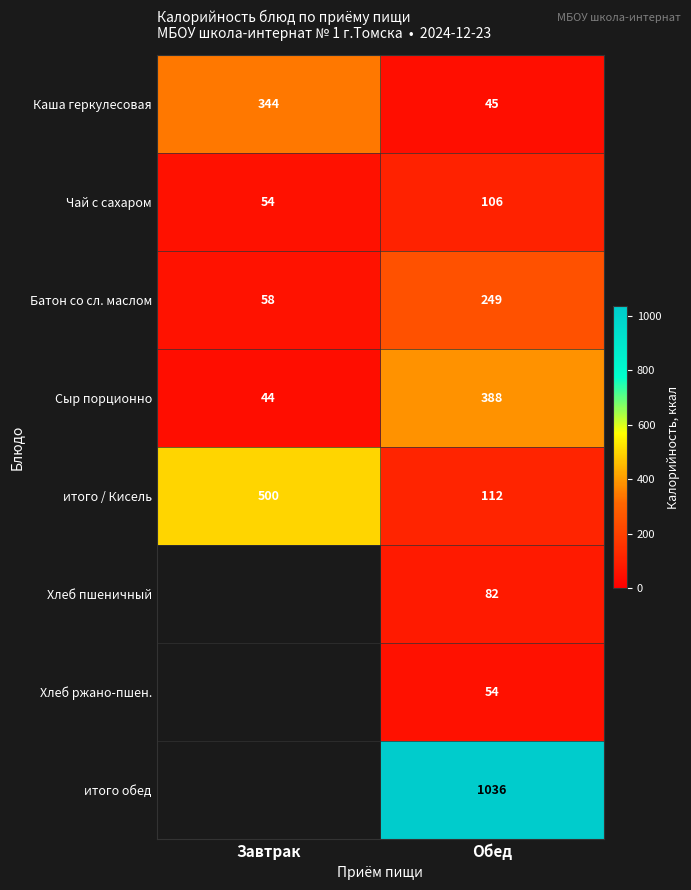

At how many categories does at least one series exceed 786?

1